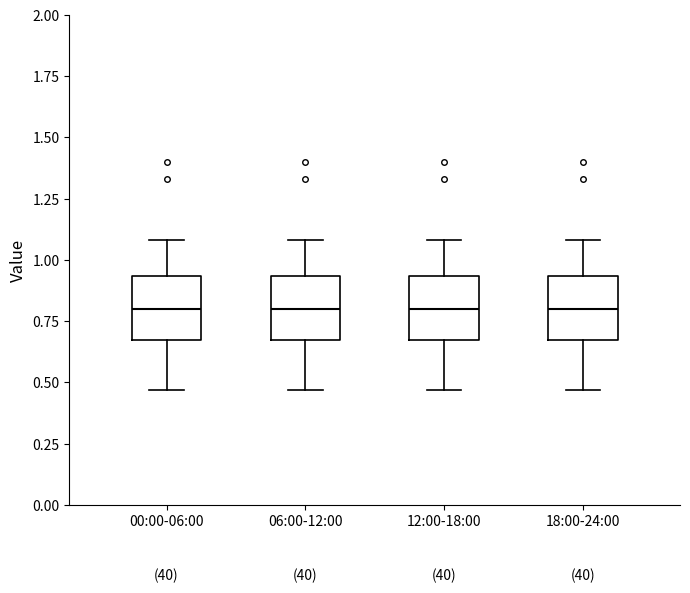

Reading left to right, transcribe this box plot: for each box, give where its median line is, the range the box spans, and where its two whiskers end, as read against the y-axis. The values are not printed on the chart, so give them approximately, as read against the axis.

00:00-06:00: median 0.80, box 0.65 to 0.95, whiskers 0.45 to 1.10
06:00-12:00: median 0.80, box 0.65 to 0.95, whiskers 0.45 to 1.10
12:00-18:00: median 0.80, box 0.65 to 0.95, whiskers 0.45 to 1.10
18:00-24:00: median 0.80, box 0.65 to 0.95, whiskers 0.45 to 1.10